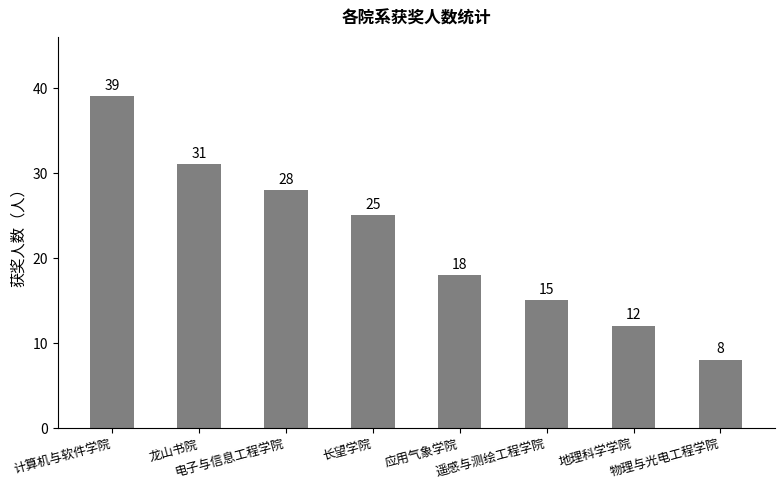

Which has a higher value, 遥感与测绘工程学院 or 长望学院?

长望学院